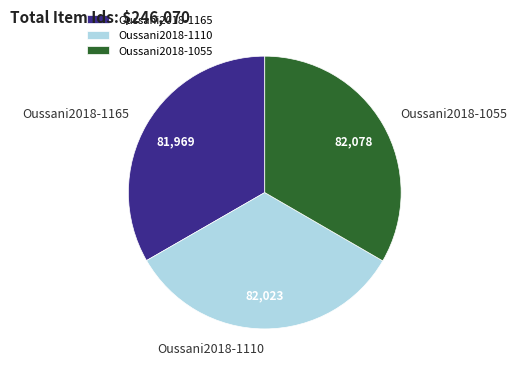

Is it true that Oussani2018-1165 is 19% of the pie?

False